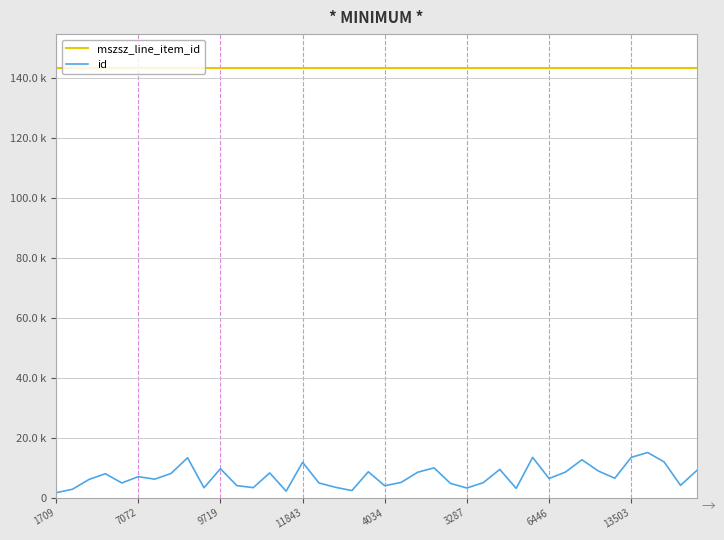

True or false: id and mszsz_line_item_id cross at least once.

False